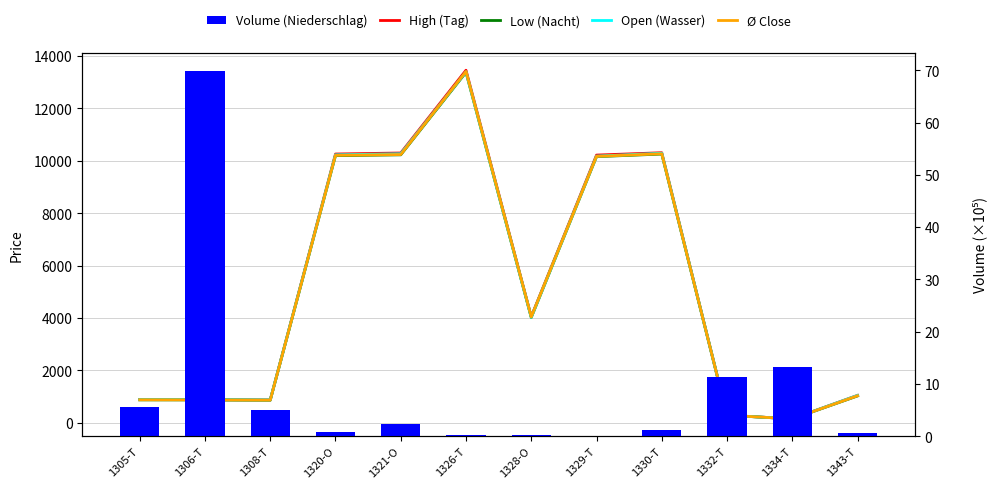

Are the bars grouped side by side (vs. stacked)?

Yes